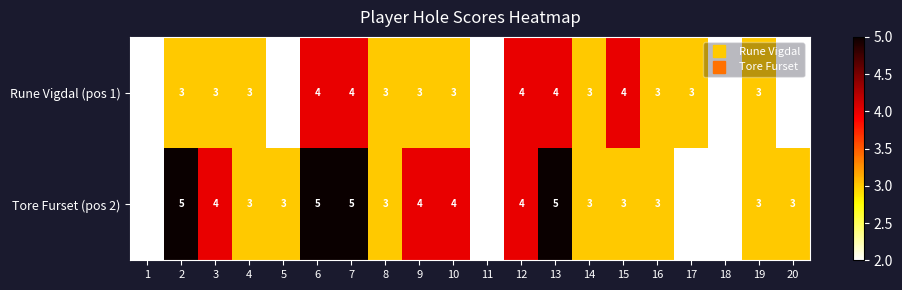

Which series has the widest spread of values?

Tore Furset (pos 2)